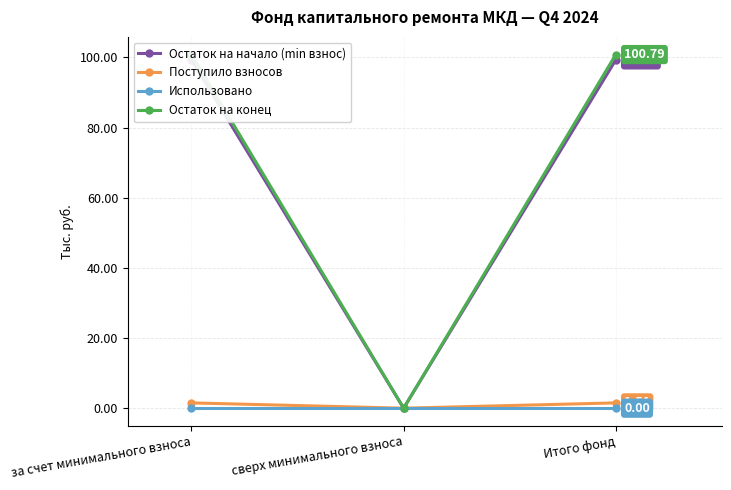

What is the label of the 2nd point from the right?

сверх минимального взноса